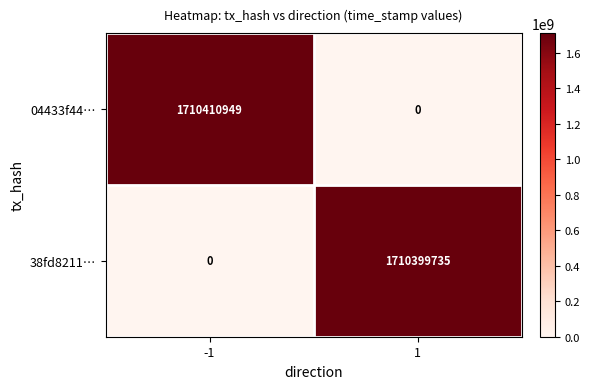

What is the total value across all series at -1?

1710410949